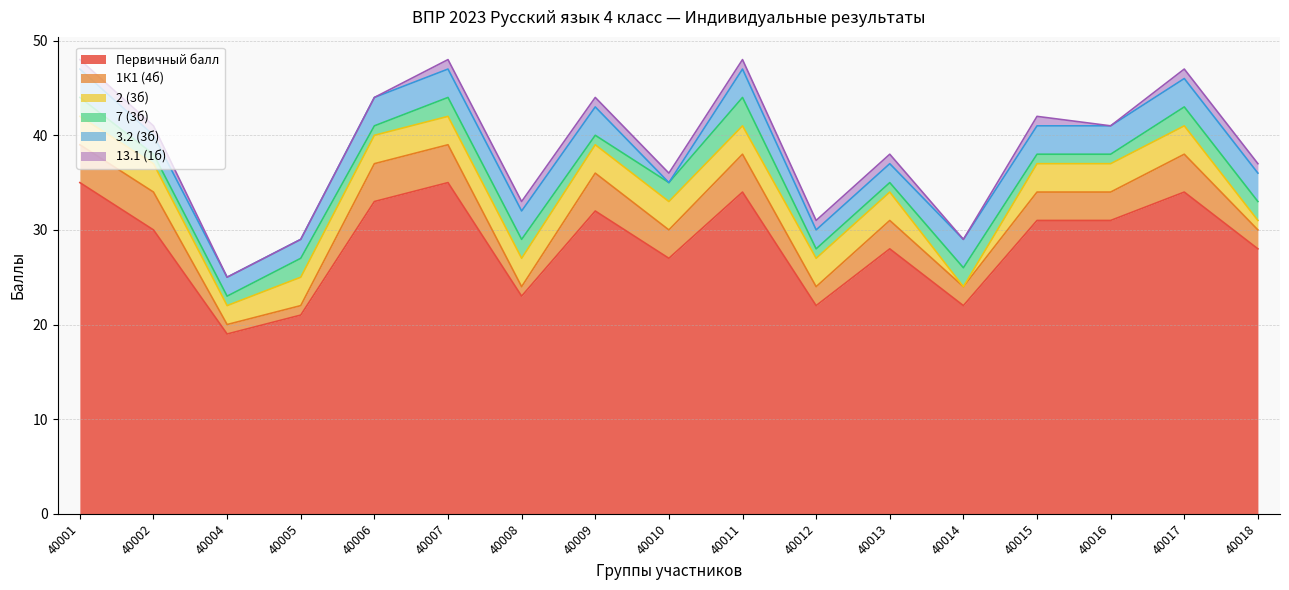

Does the chart display data point markers on the line(s)?

No